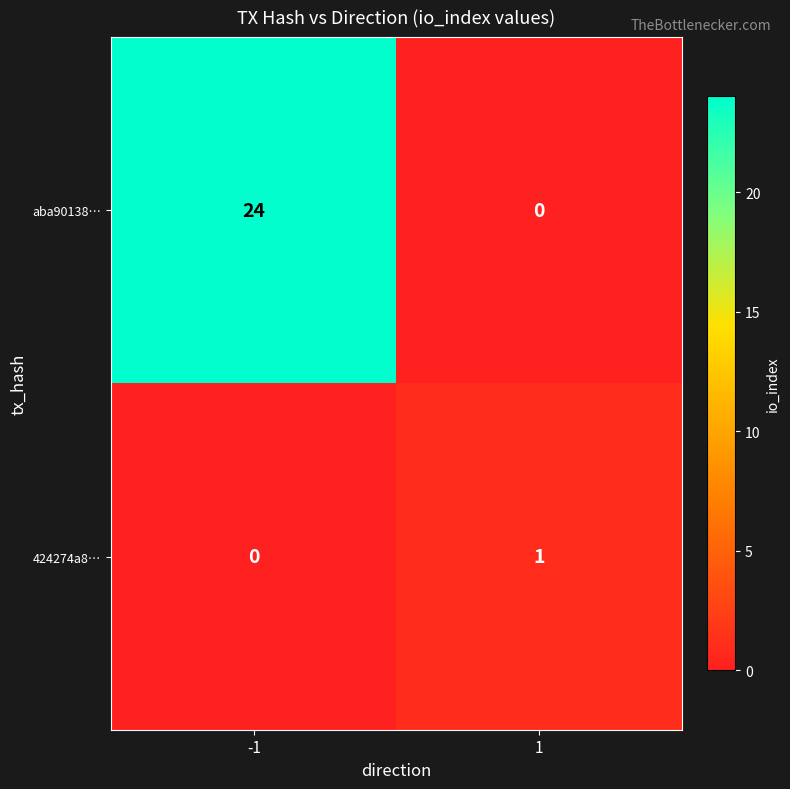

The aba90138… series shows 24 at -1. True or false?

True